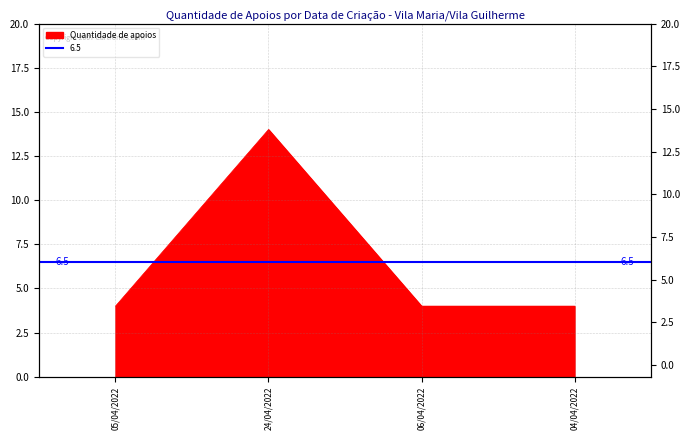

How many distinct data groups are displayed?

1